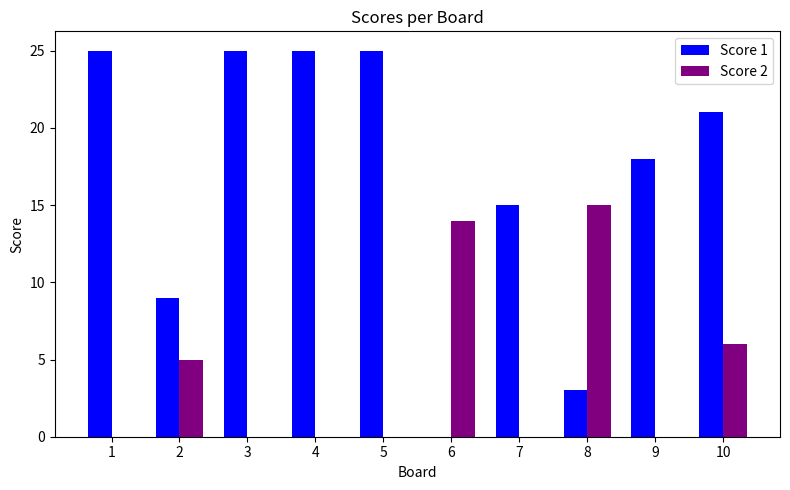

Where does the Score 1 series first go above 21?

1